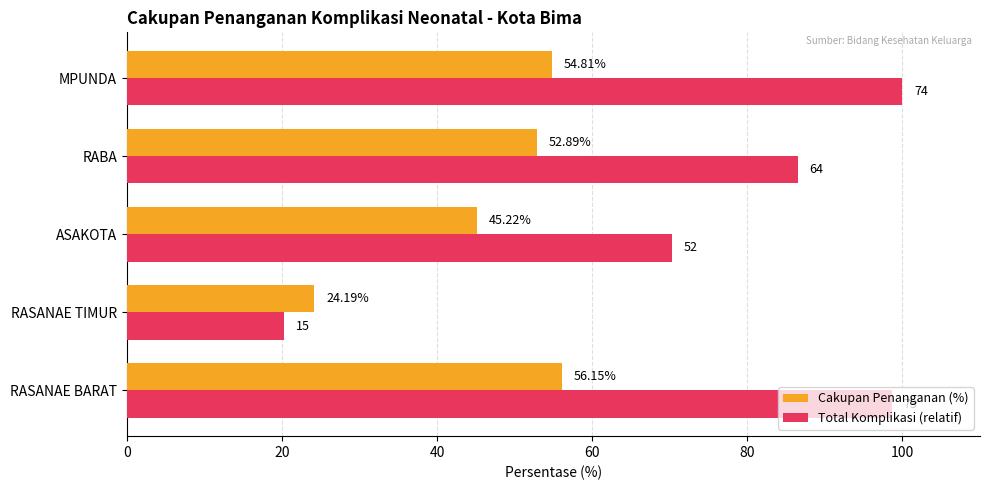

Rank the series by their maximum value, from lowest to highest.

Cakupan Penanganan (%), Total Komplikasi (relatif)